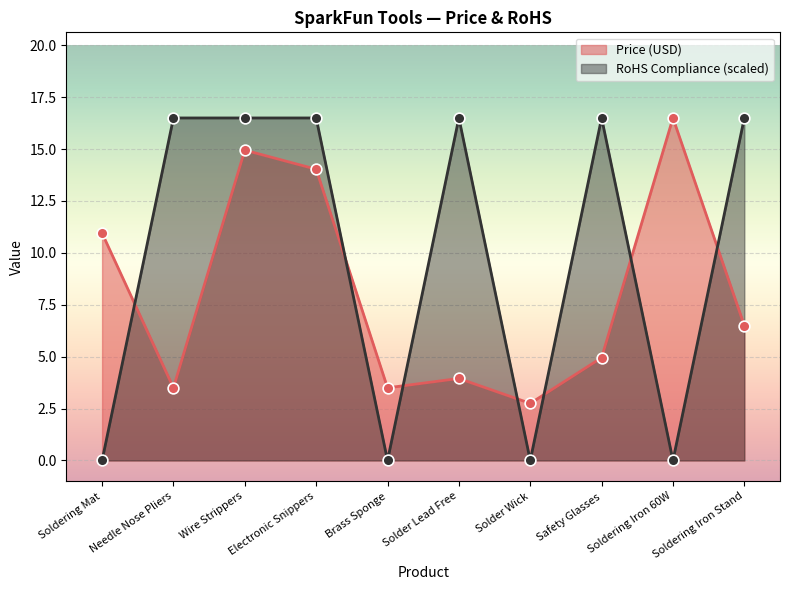

Which series reaches the minimum Y coordinate?

RoHS Compliance